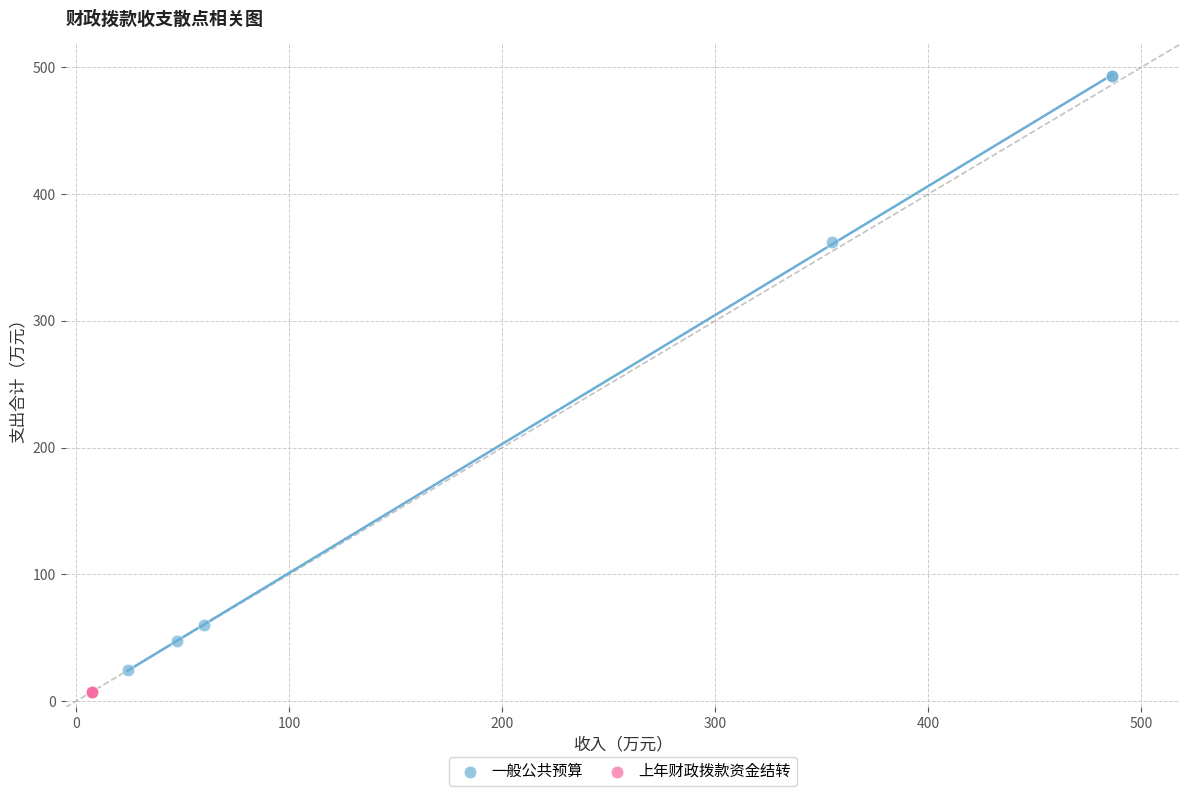

Which series reaches the maximum Y coordinate?

一般公共预算